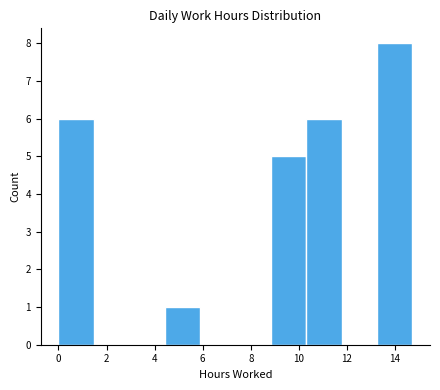

How tall is the bar that spans 13.2 to 14.8 on the x-axis? Neither the bar edges nor the heights are printed on the chart, so give them approximately, as read against the axes.

8